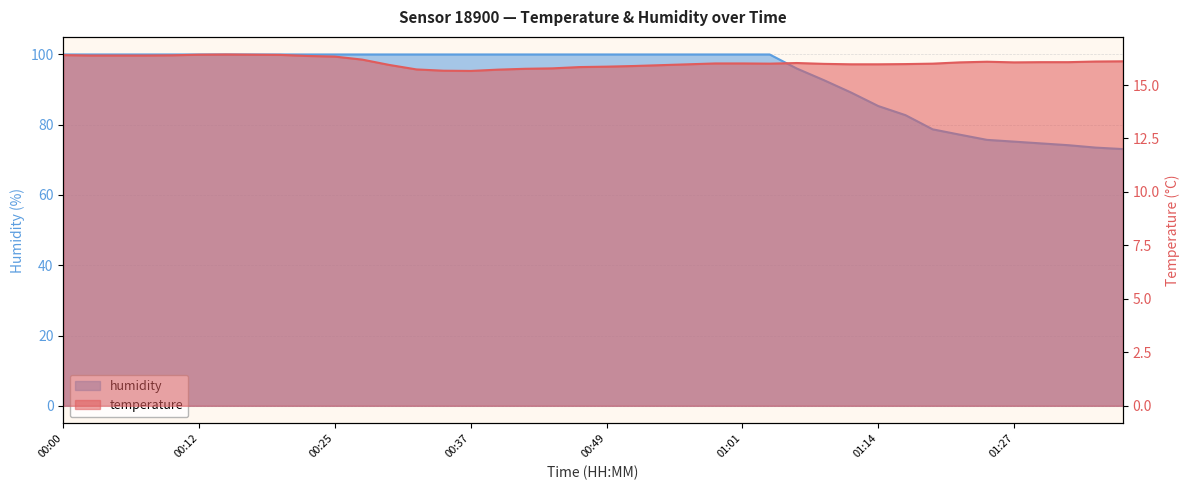

List the series in order of their overall mean, highest first.

humidity, temperature